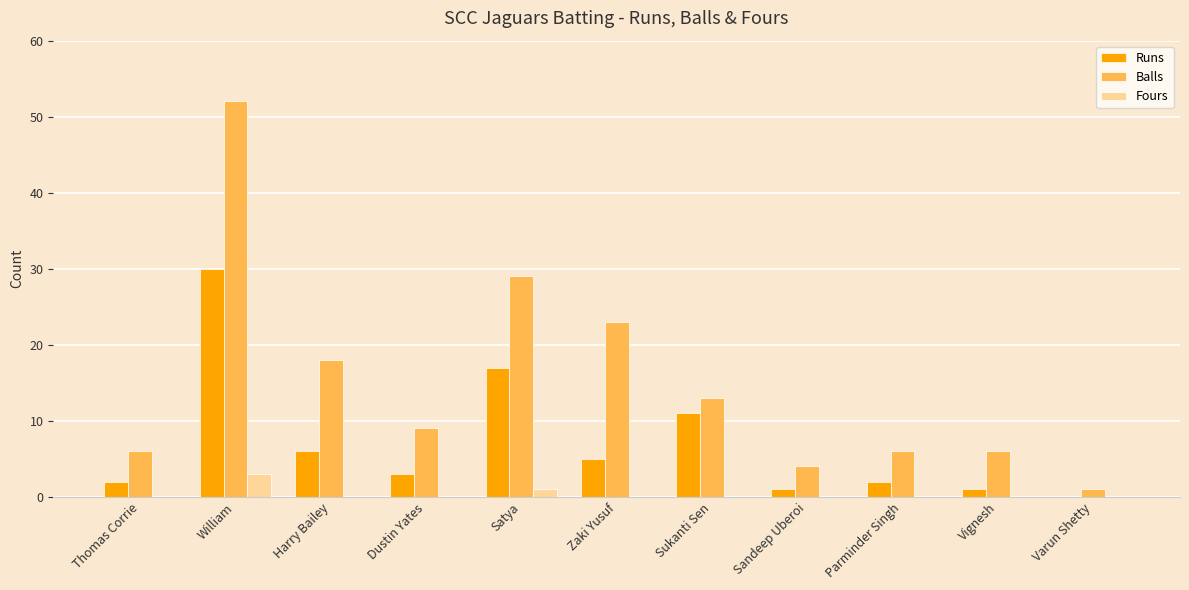

Which series has the largest total across all categories?

Balls